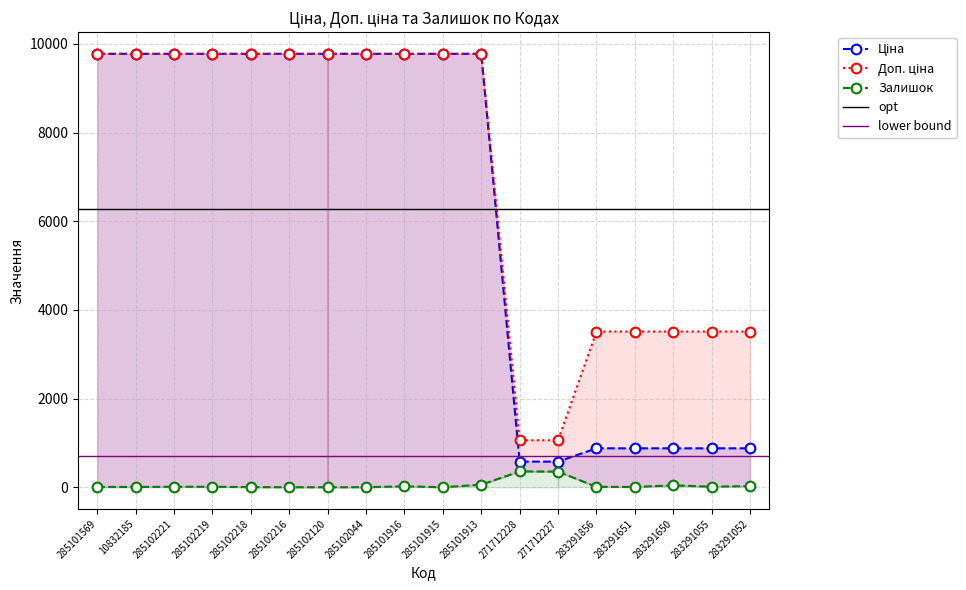

At which category does the chart reach its peak across all series?

285101569